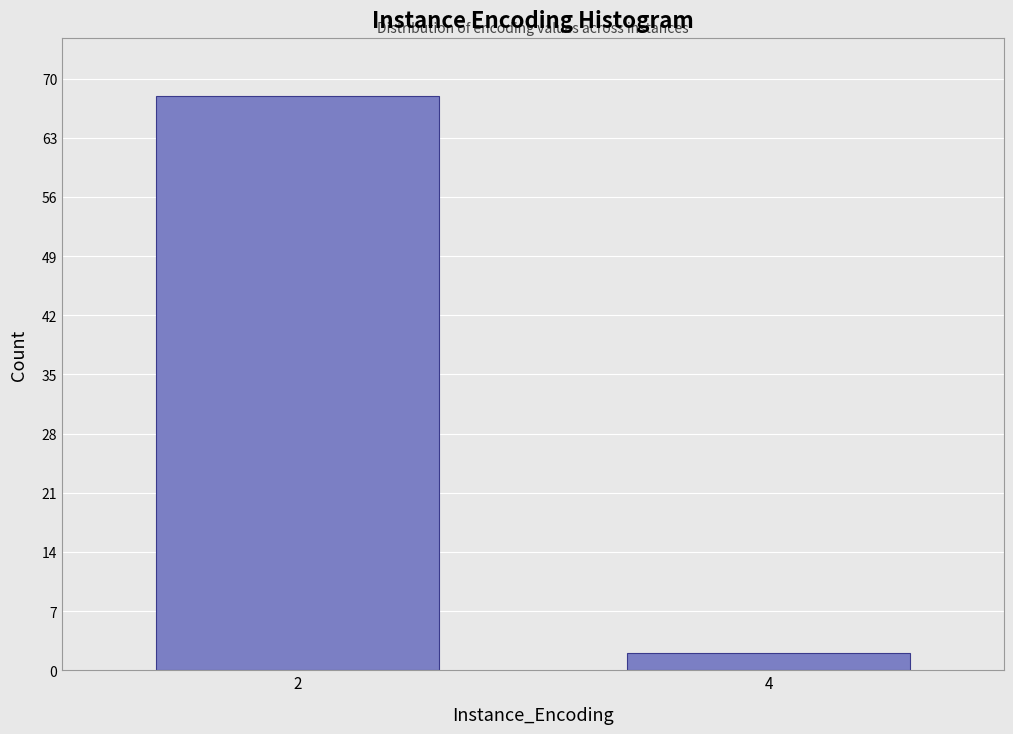

Reading right to left, list all the values displayed in this chart.

4=2	2=68